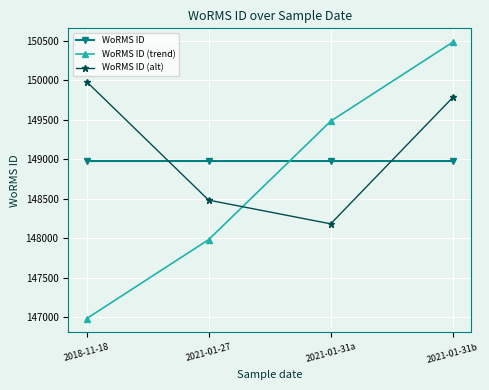

What is the total value across all series at 2021-01-31b?

449255